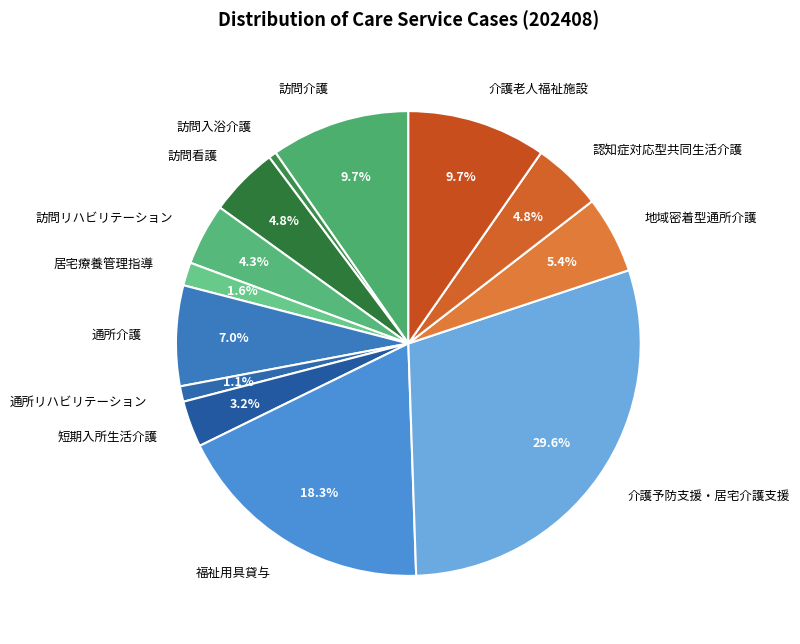

Does 訪問入浴介護 represent more than half of the total?

No